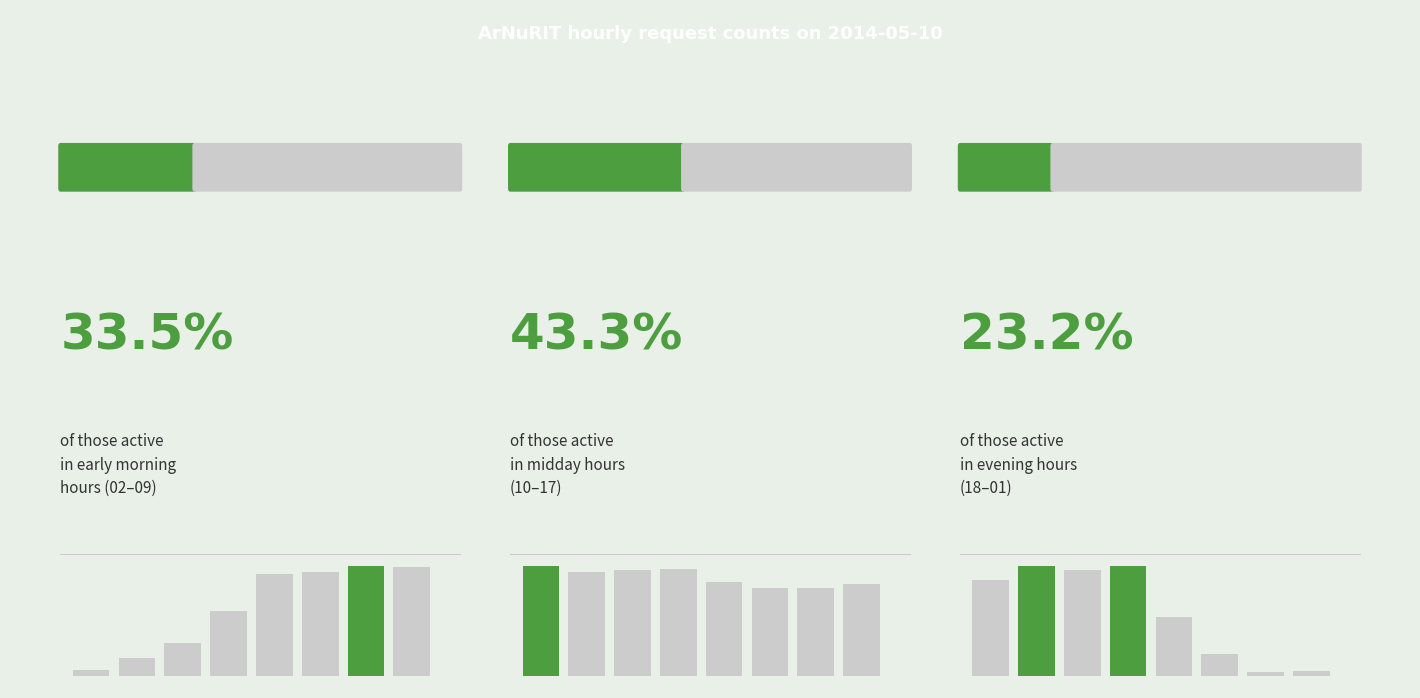

What is the approximate value at 08:00?

922